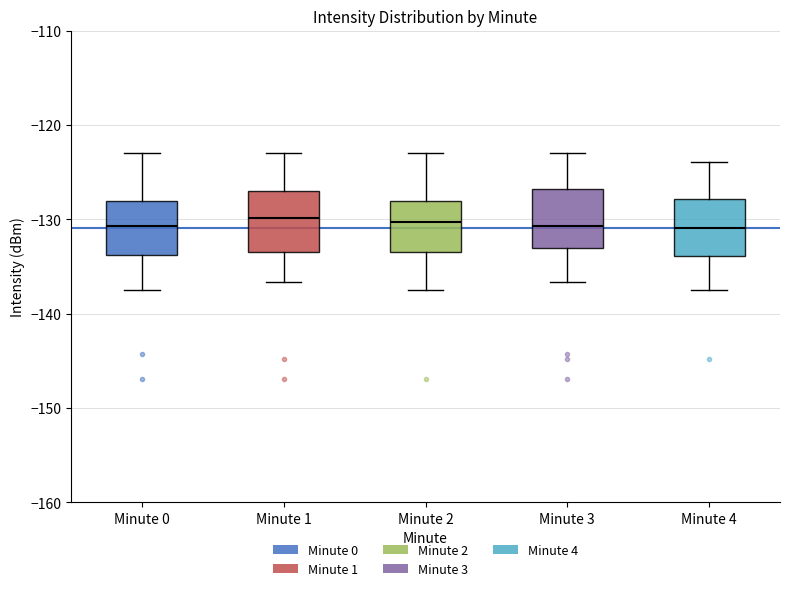

Reading left to right, read every box against the y-axis: the position of its median line, the range the box covers, and the ends of its whiskers. The values are not printed on the chart, so give them approximately, as read against the axis.

Minute 0: median -131, box -134 to -128, whiskers -138 to -123
Minute 1: median -130, box -133 to -127, whiskers -137 to -123
Minute 2: median -130, box -133 to -128, whiskers -138 to -123
Minute 3: median -131, box -133 to -127, whiskers -137 to -123
Minute 4: median -131, box -134 to -128, whiskers -138 to -124